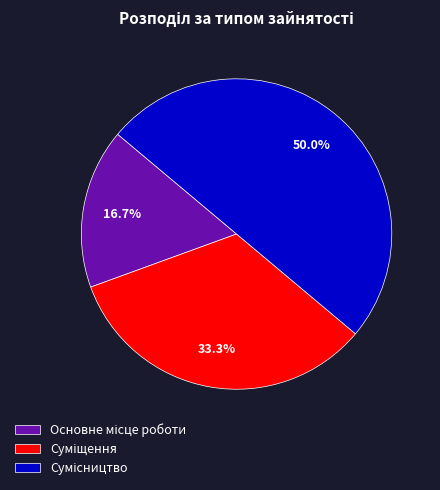

Does Основне місце роботи represent more than half of the total?

No